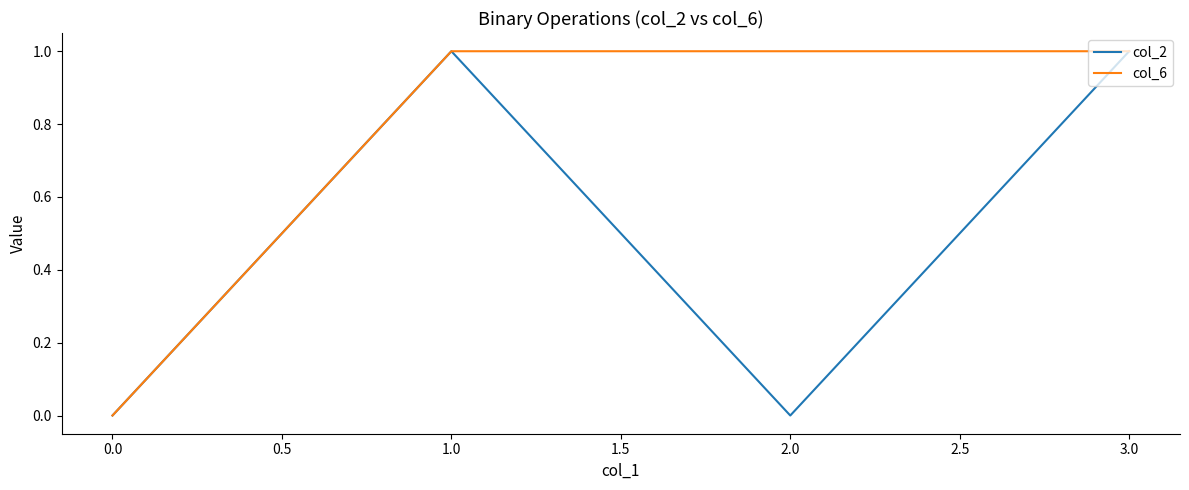

Which series has the largest total across all categories?

col_6